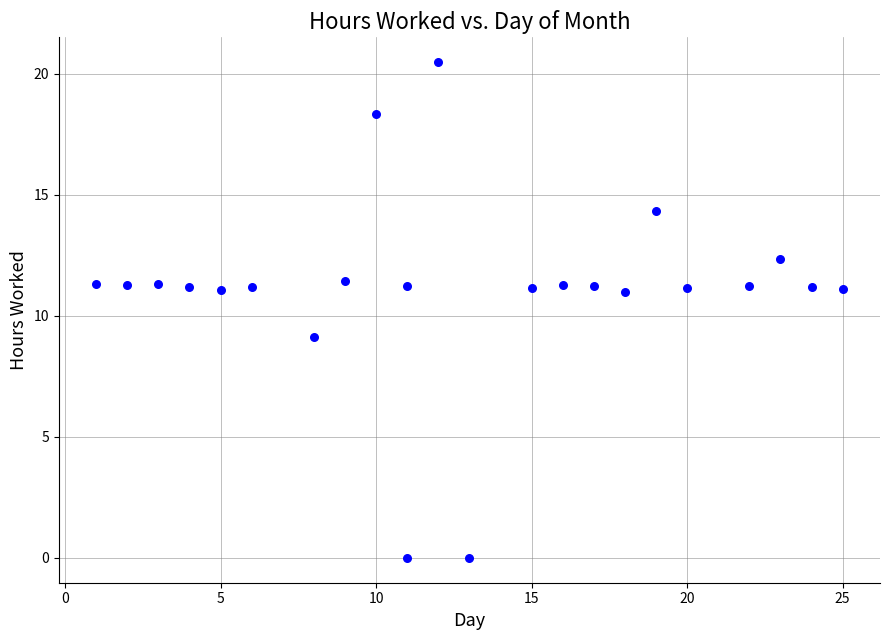

What is the range of X values (max minus min)?

24.0